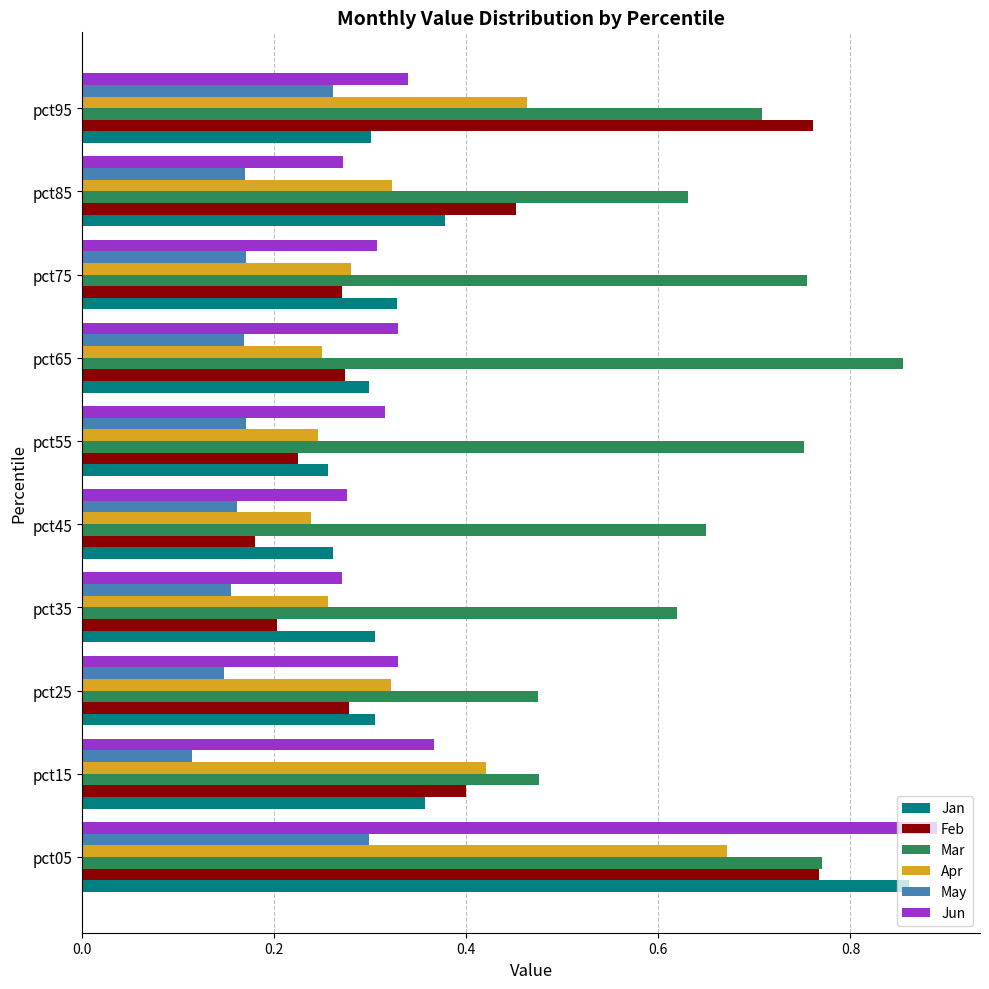

The May series shows 0.0 at pct15. True or false?

False